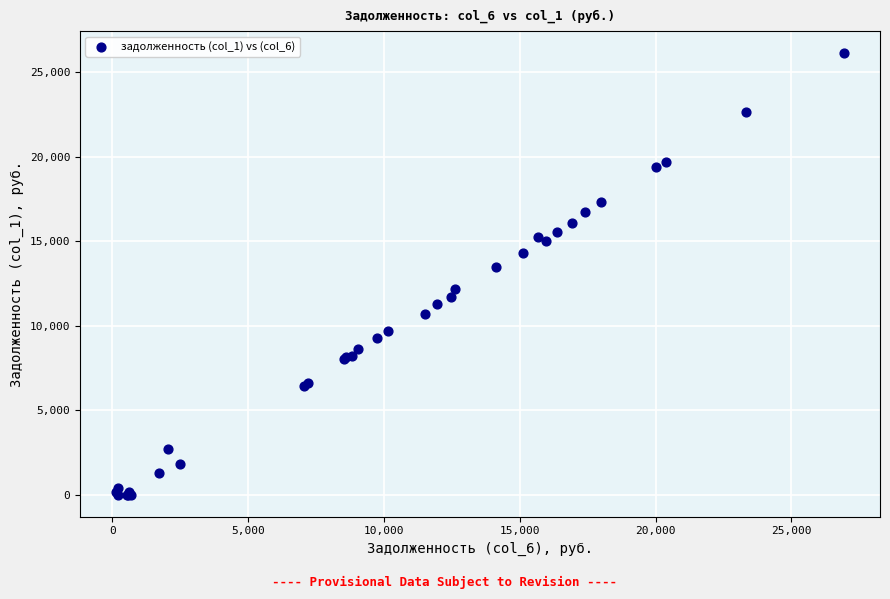

What Y value in the scatter plot is closest to 13056?

13437.6